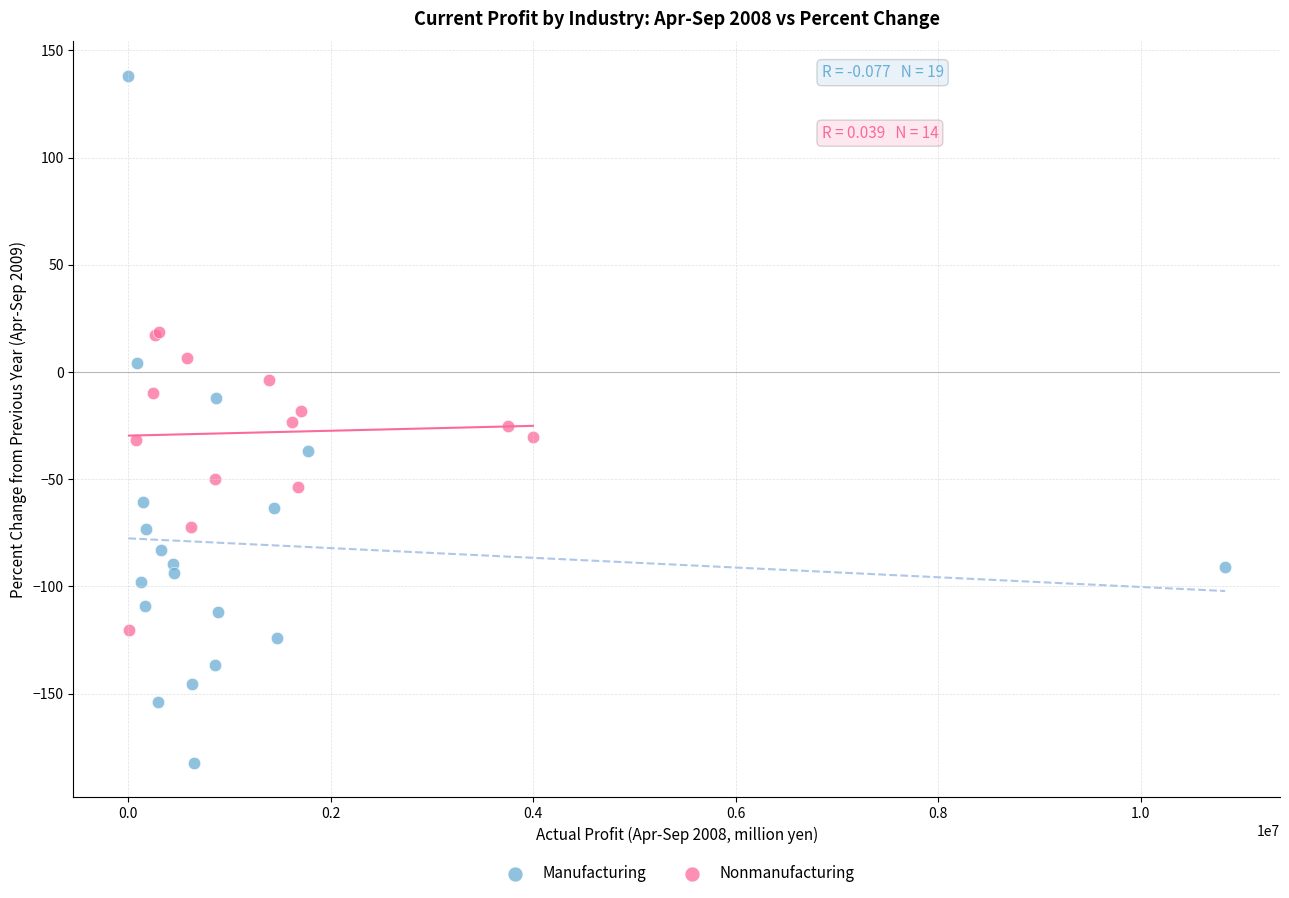

Which series has the largest Y range (max minus min)?

Manufacturing